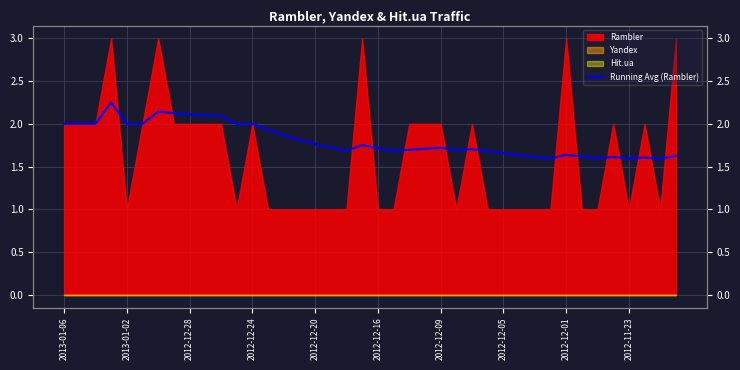

How many categories are shown in the chart?

40